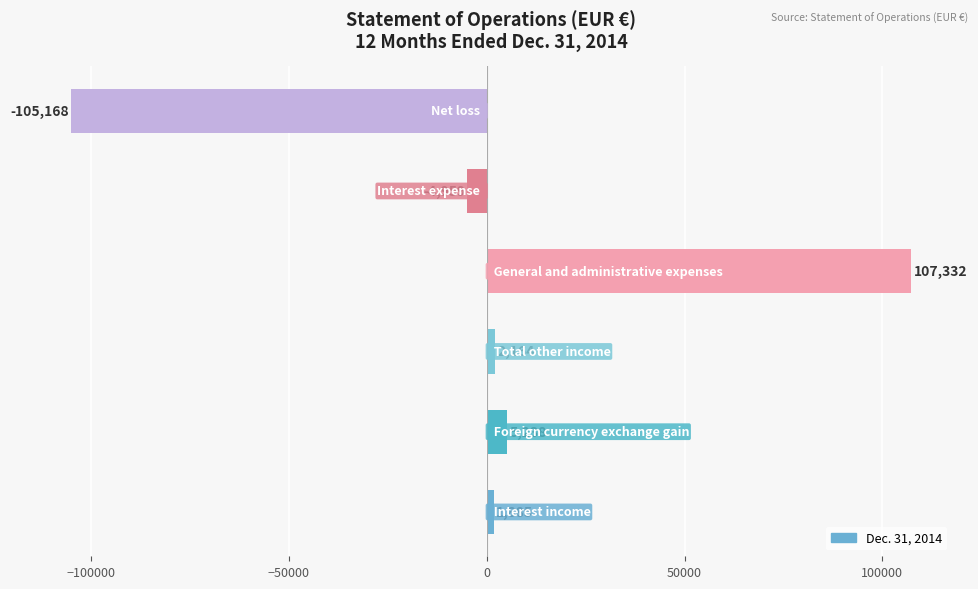

Reading bottom to top, what are all the values shown in this chart?

1885	5238	2164	107332	-4959	-105168